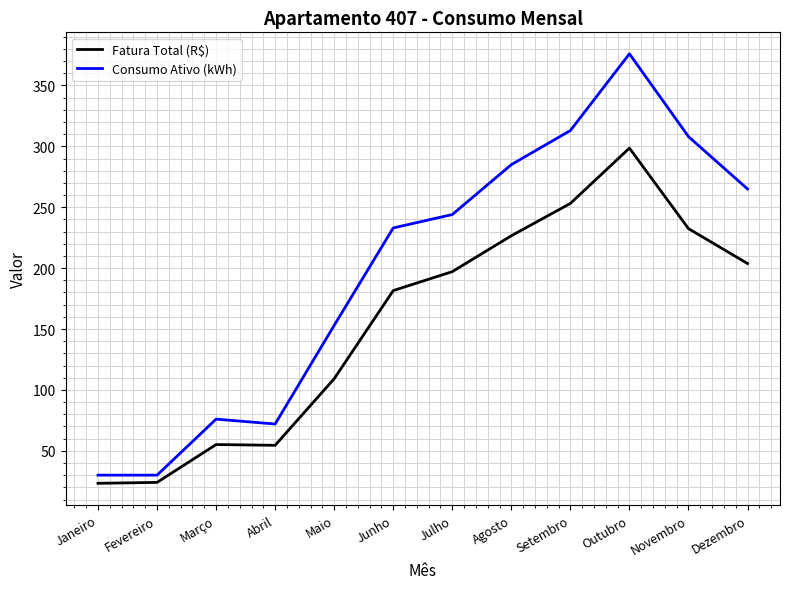

Which series has the largest range (max minus min)?

Consumo Ativo (kWh)